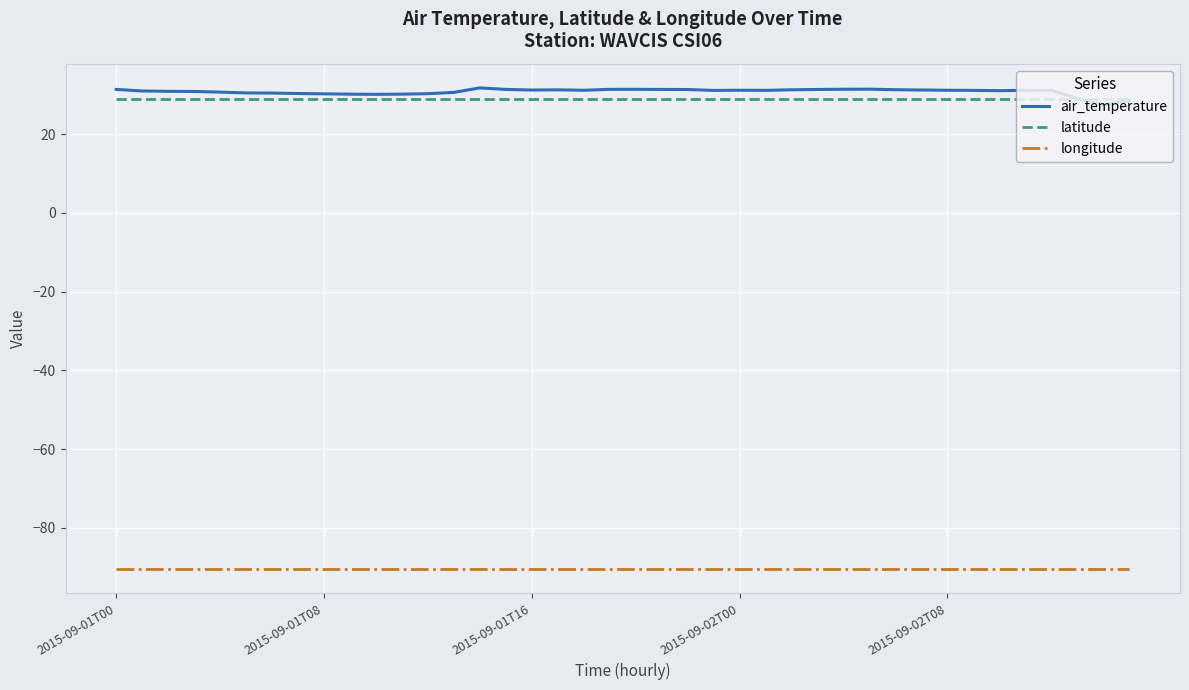

True or false: air_temperature and longitude intersect in this chart.

False